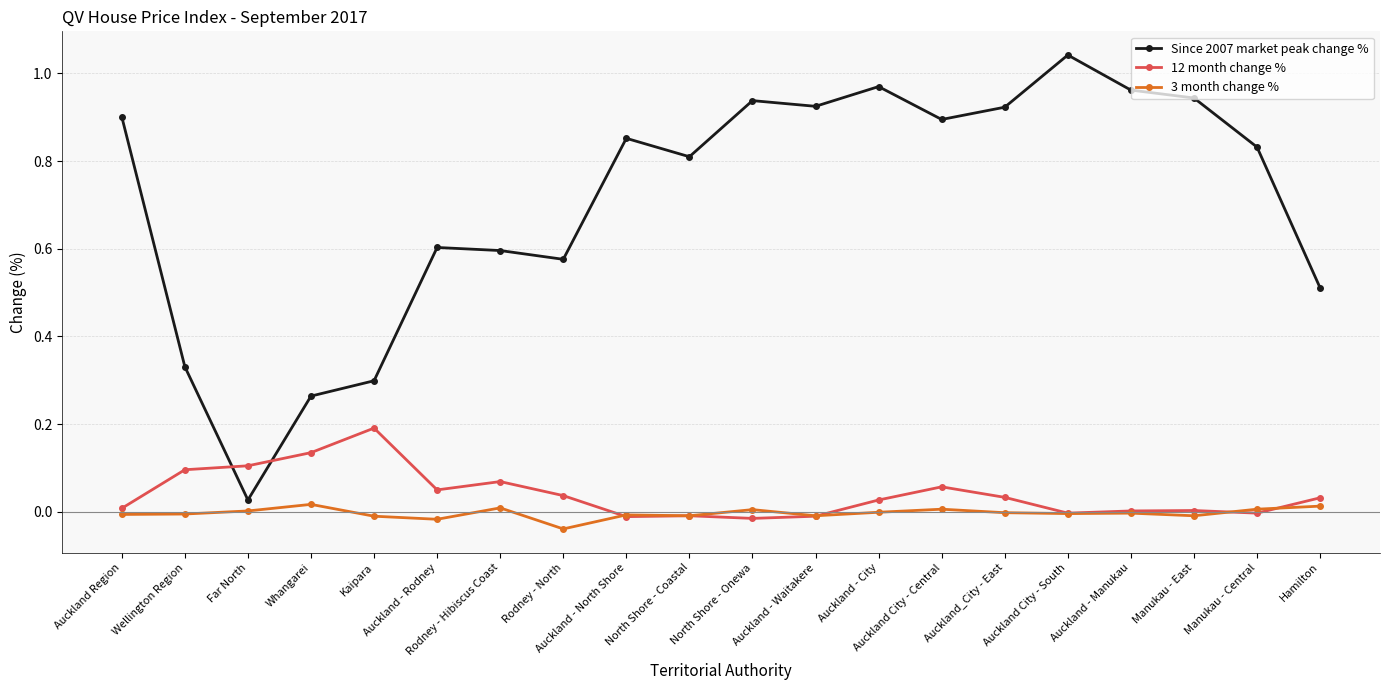

The value of 12 month change % at Auckland - North Shore is -0.0. True or false?

True